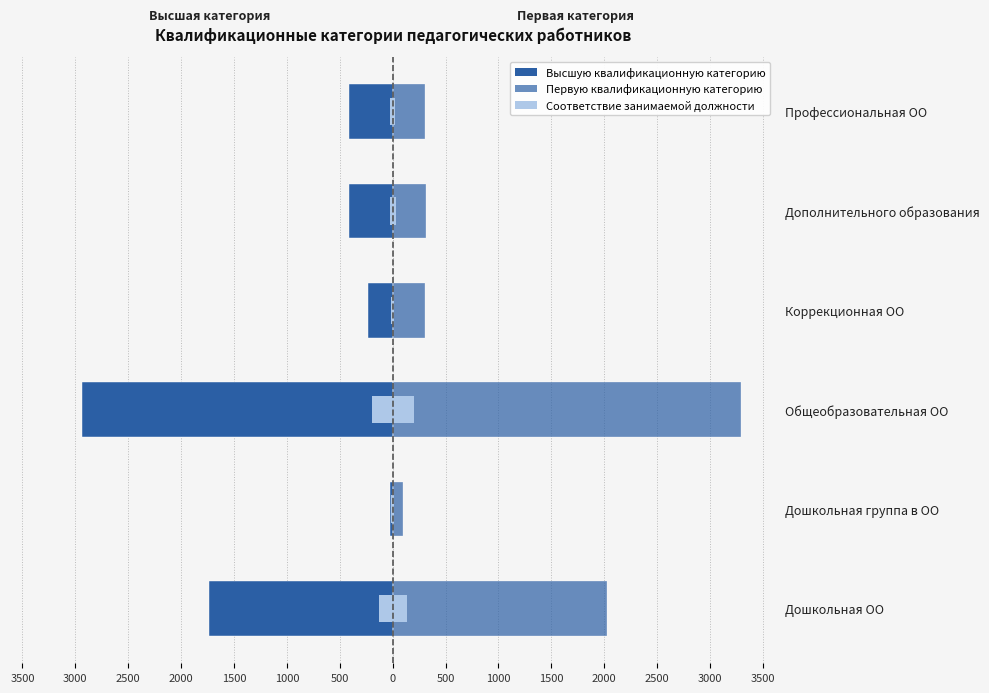

Does the chart contain any negative values?

Yes